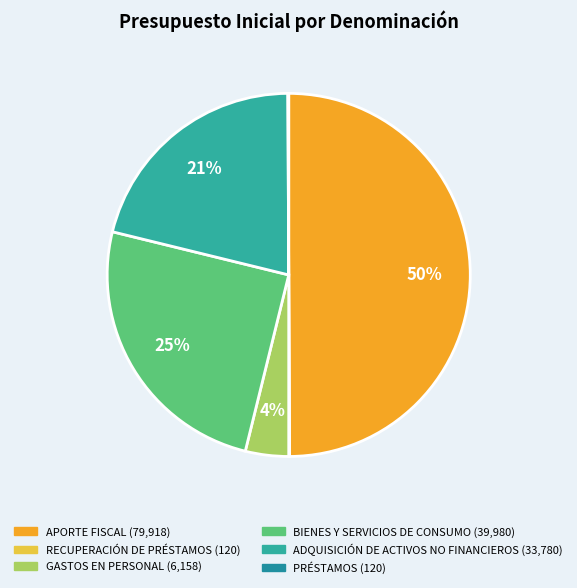

Rank the categories by value from highest to lowest.

APORTE FISCAL, BIENES Y SERVICIOS DE CONSUMO, ADQUISICIÓN DE ACTIVOS NO FINANCIEROS, GASTOS EN PERSONAL, RECUPERACIÓN DE PRÉSTAMOS, PRÉSTAMOS